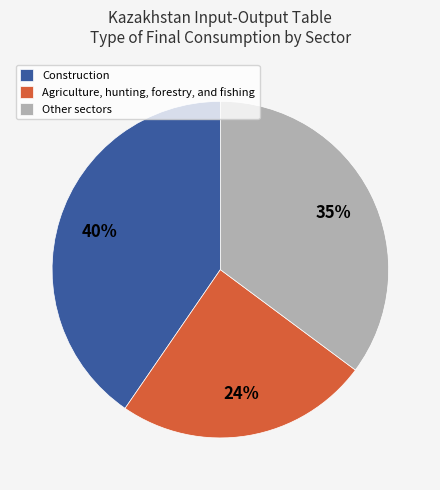

Between Agriculture, hunting, forestry, and fishing and Other sectors, which is larger?

Other sectors